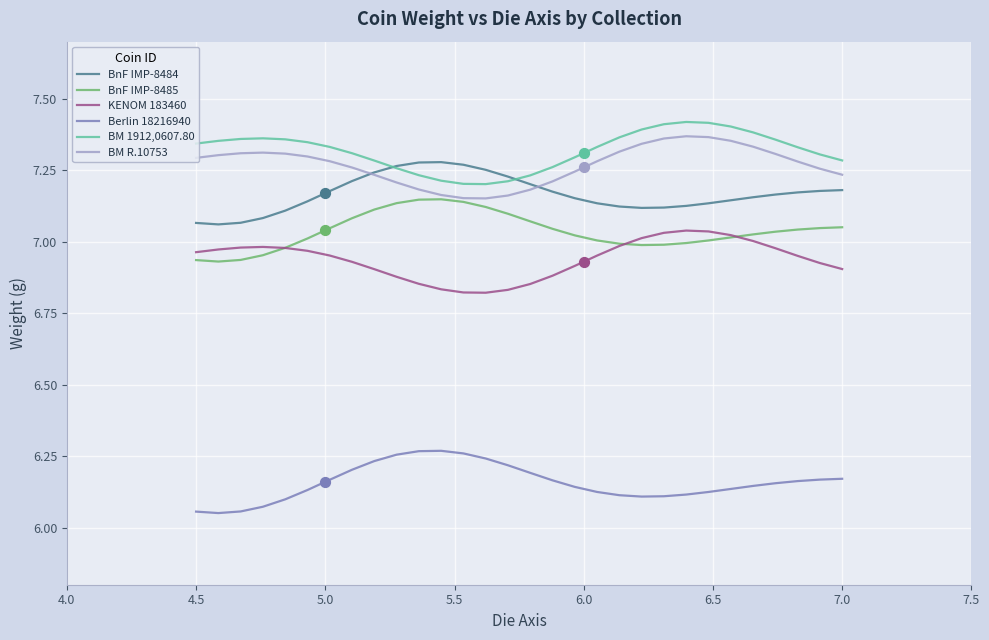

Which series reaches the maximum Y coordinate?

BM 1912,0607.80